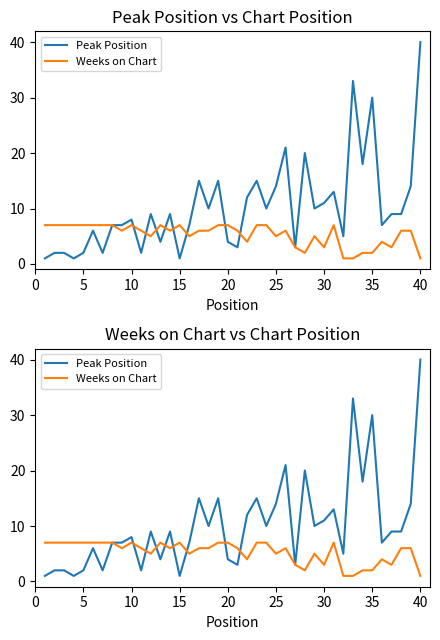

Which series has the largest total across all categories?

Peak Position